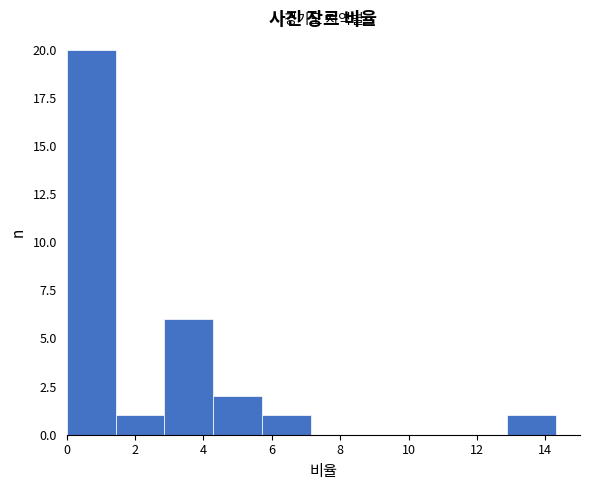

Over which range of the x-axis is the bar tallest?

0.0 to 1.4